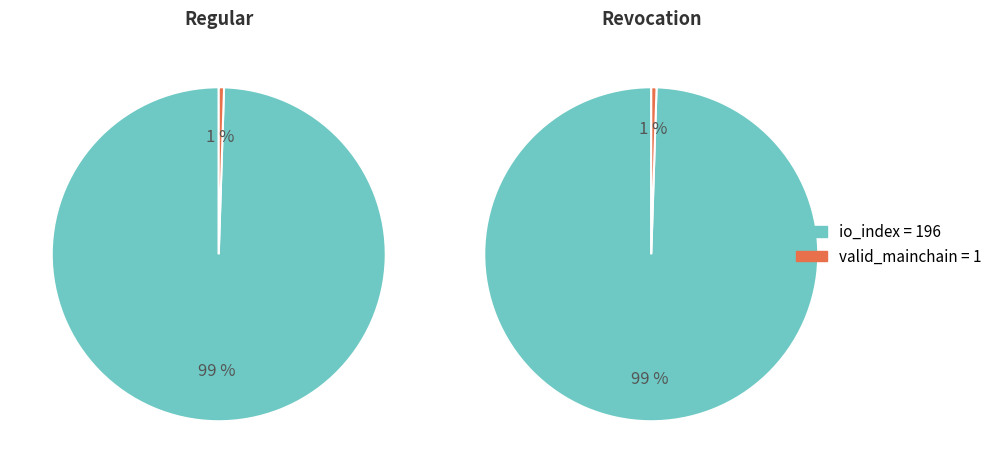

How many slices are in this pie chart?

2